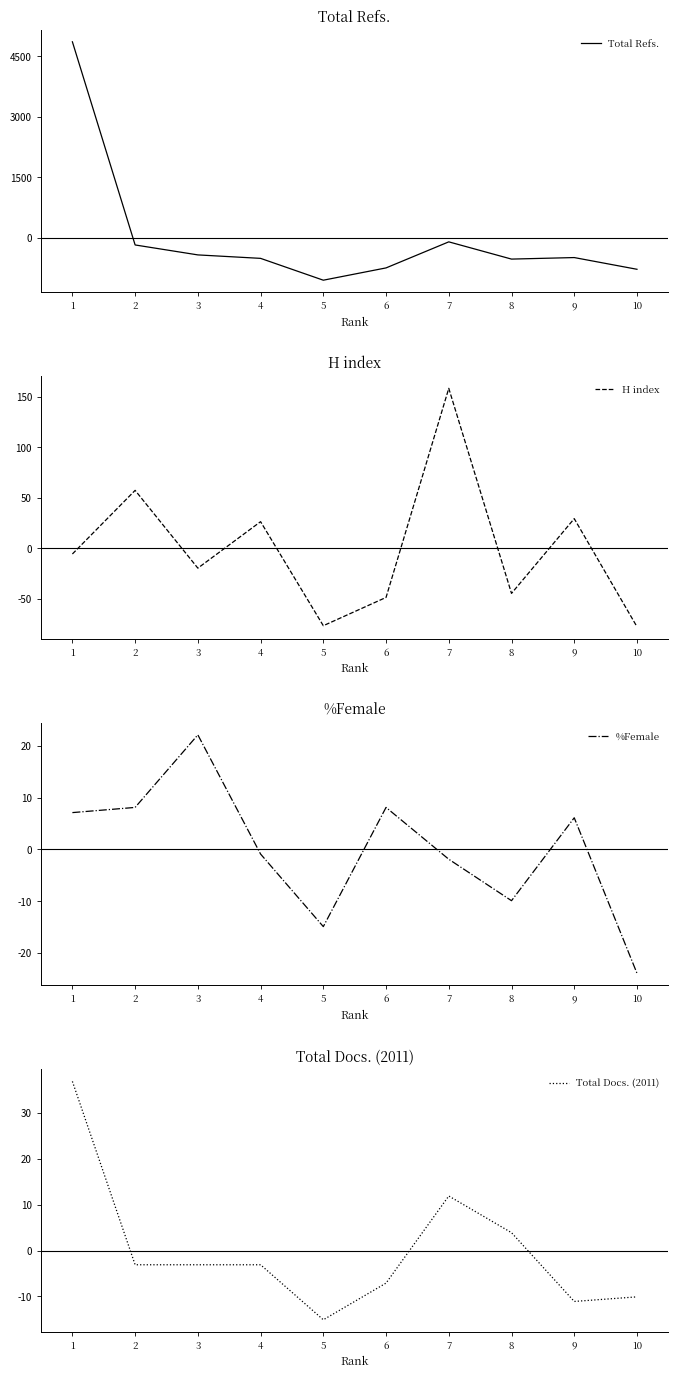

True or false: Total Docs. (2011) has more than 2 interior local peaks.

False